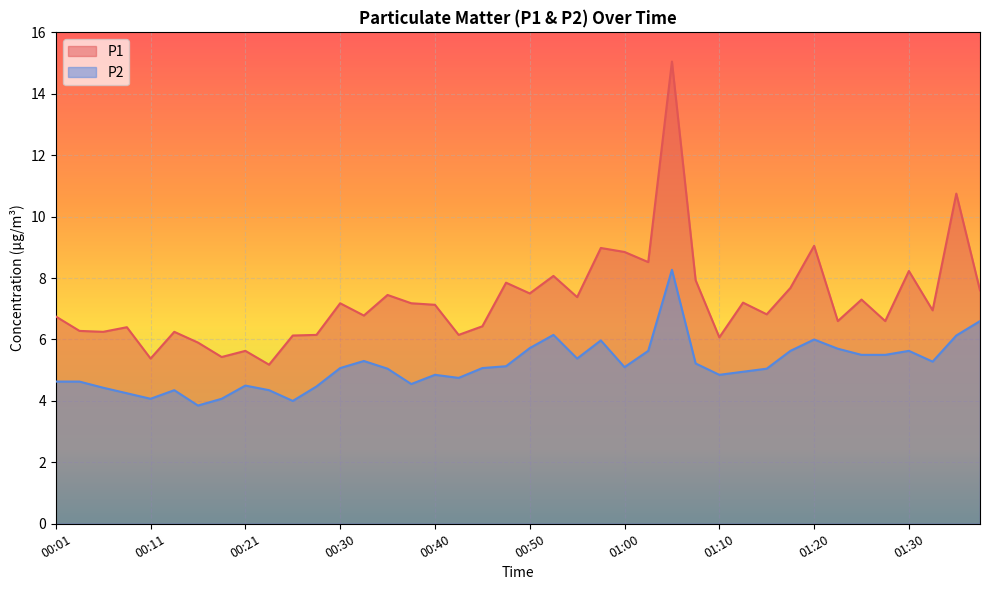

What are all the series names shown in the legend?

P1, P2